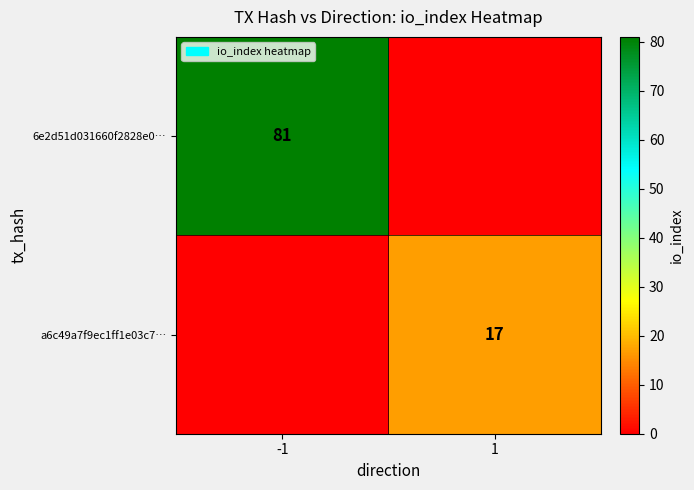

True or false: a6c49a7f9ec1ff1e03c7… has a value of 8 at 1.

False